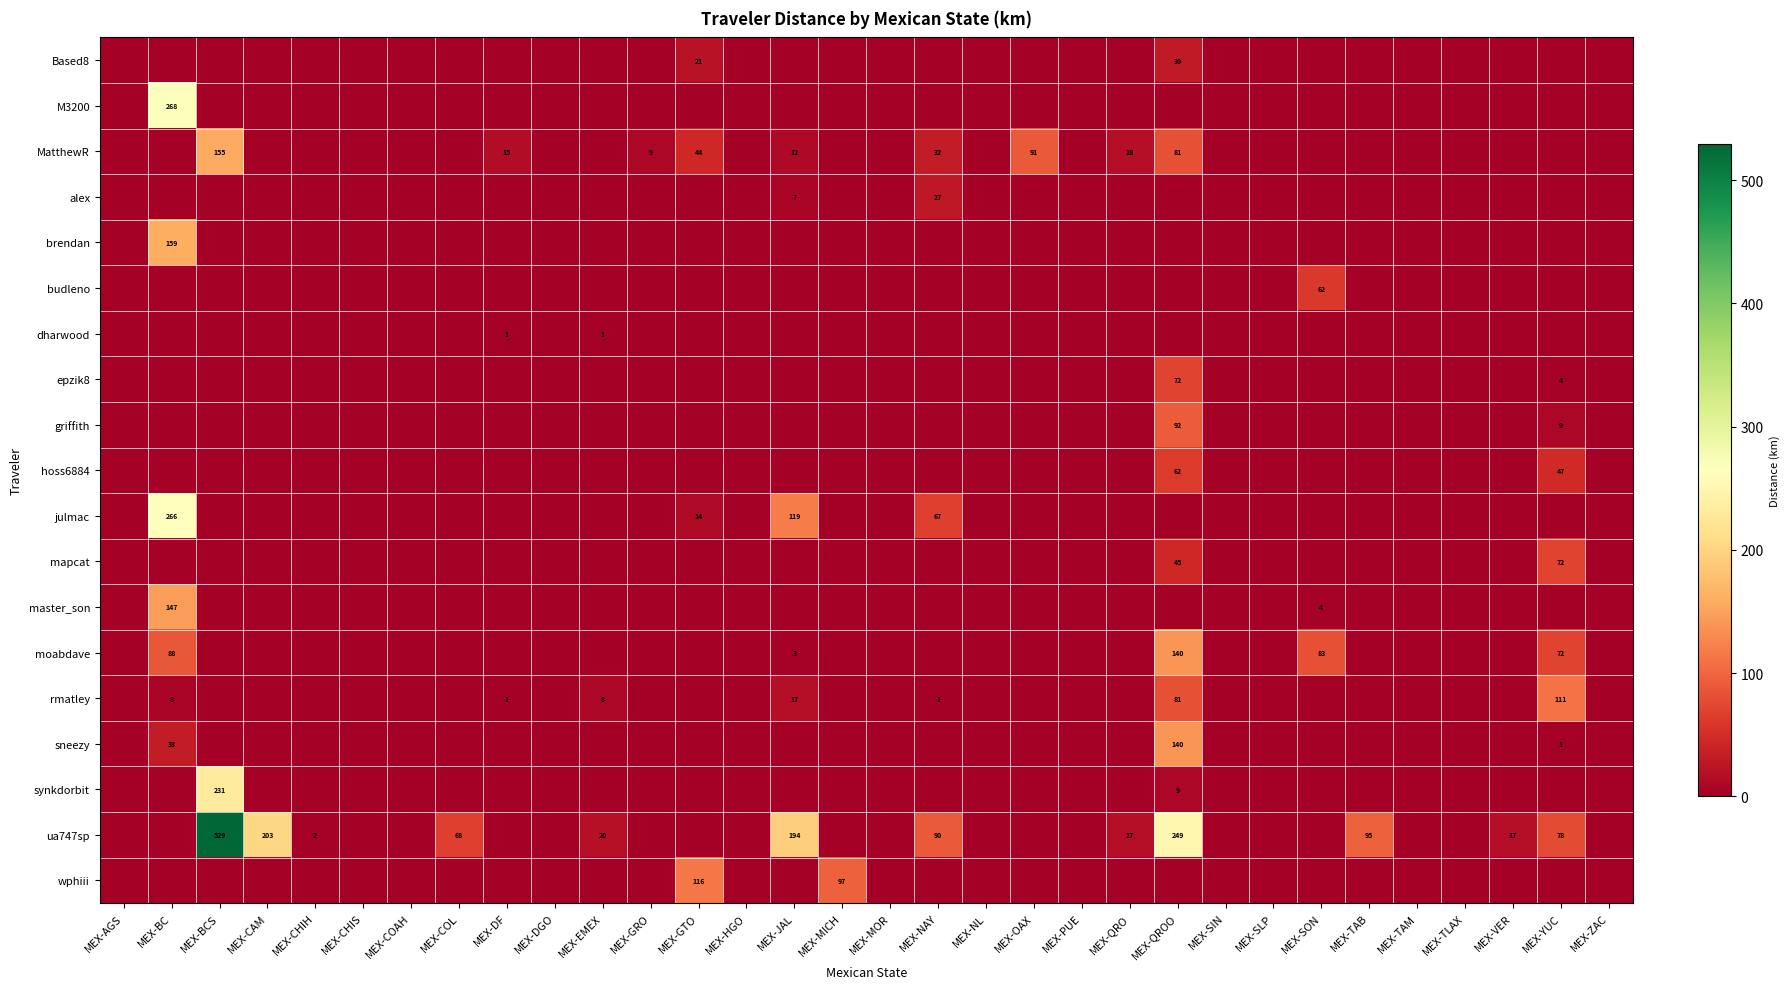

Is it true that griffith equals 63.3 at MEX-VER?

False